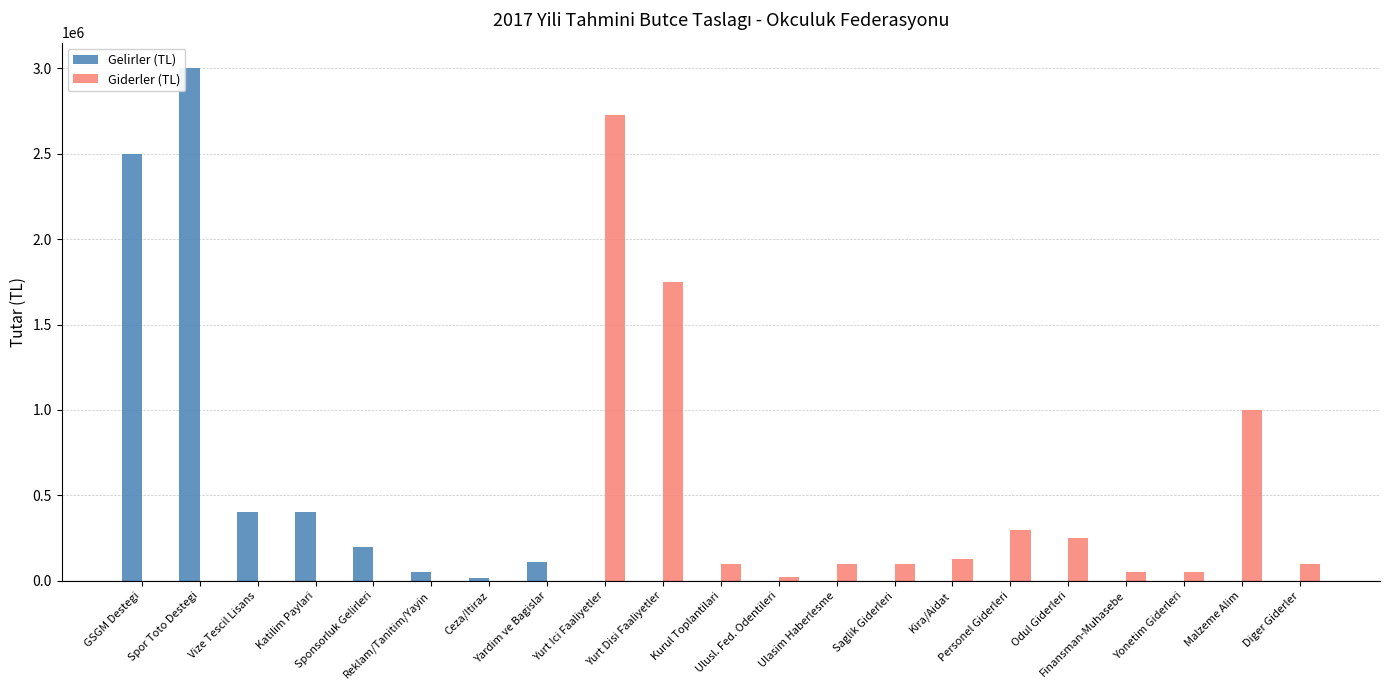

What is the sum of all Giderler (TL) values?

6675000